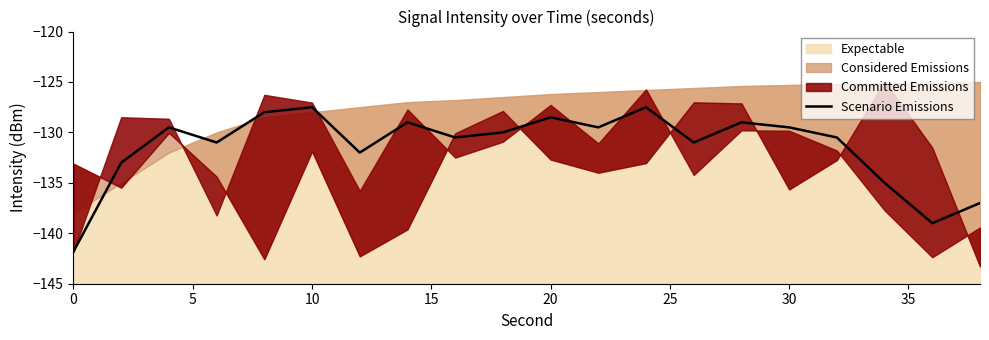

What is the change in value from 0 to 11?

+12.3